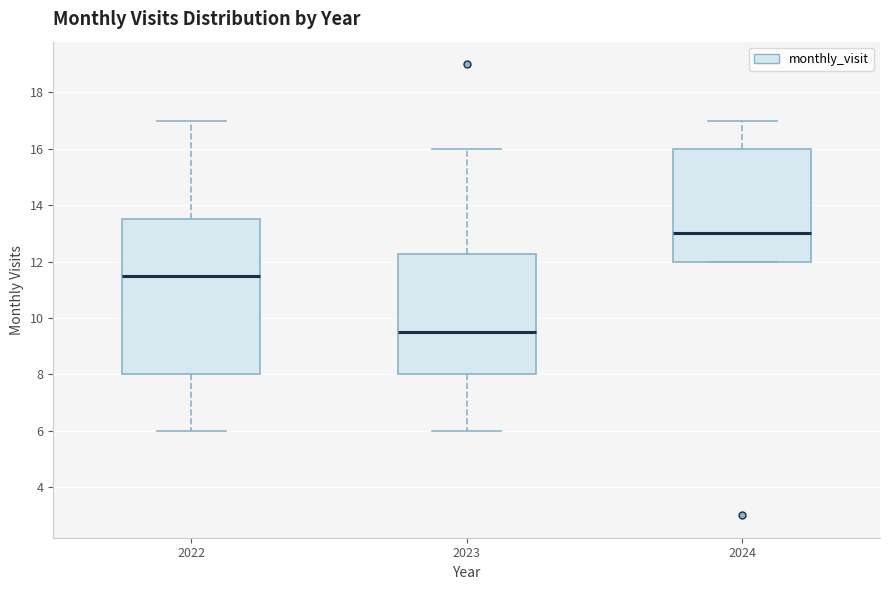

Which box is the tallest, from its lower edge to its upper edge?

2022